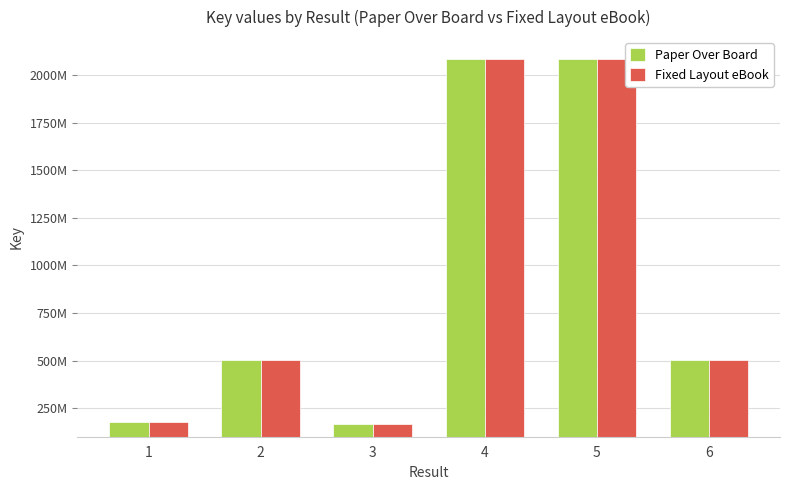

The value of Paper Over Board at 5 is 3400068531. True or false?

False